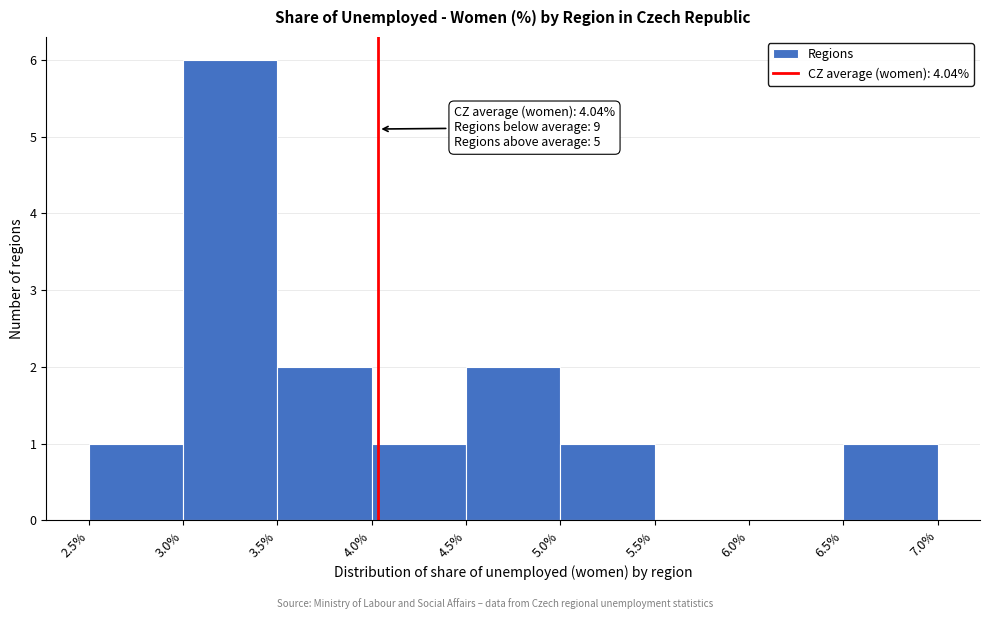

Which range on the x-axis has the tallest bar?

3.0% to 3.5%